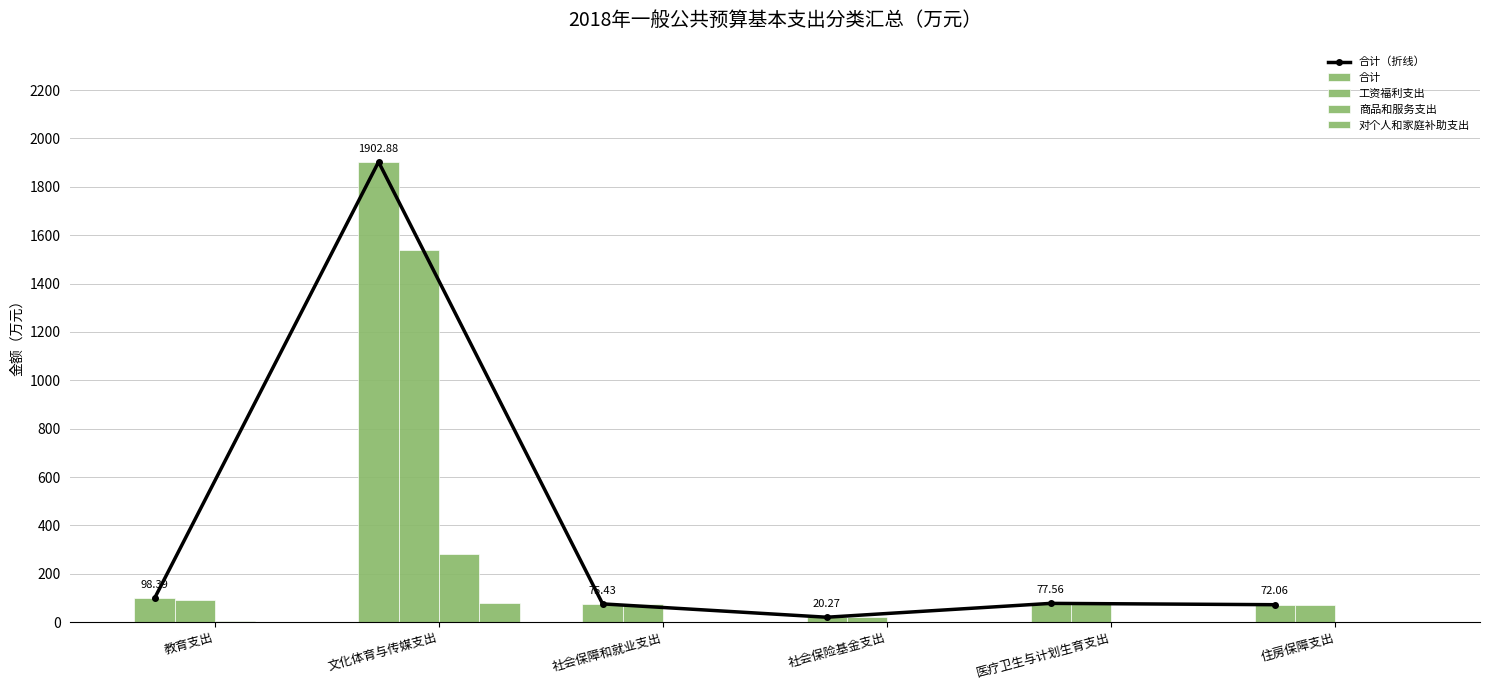

What is the total value across all series at 文化体育与传媒支出?

5708.6